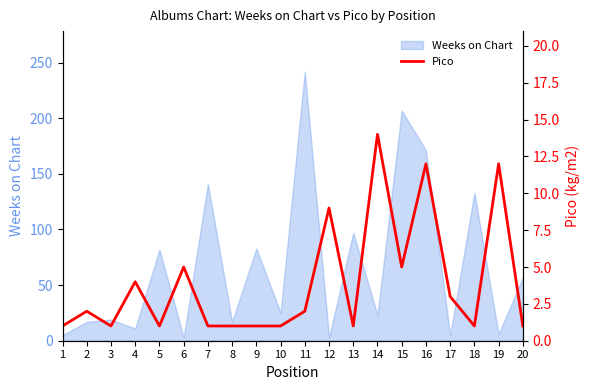

List the labels in order of value, smallest first.

1, 3, 5, 7, 8, 9, 10, 13, 18, 20, 2, 11, 17, 4, 6, 15, 12, 16, 19, 14